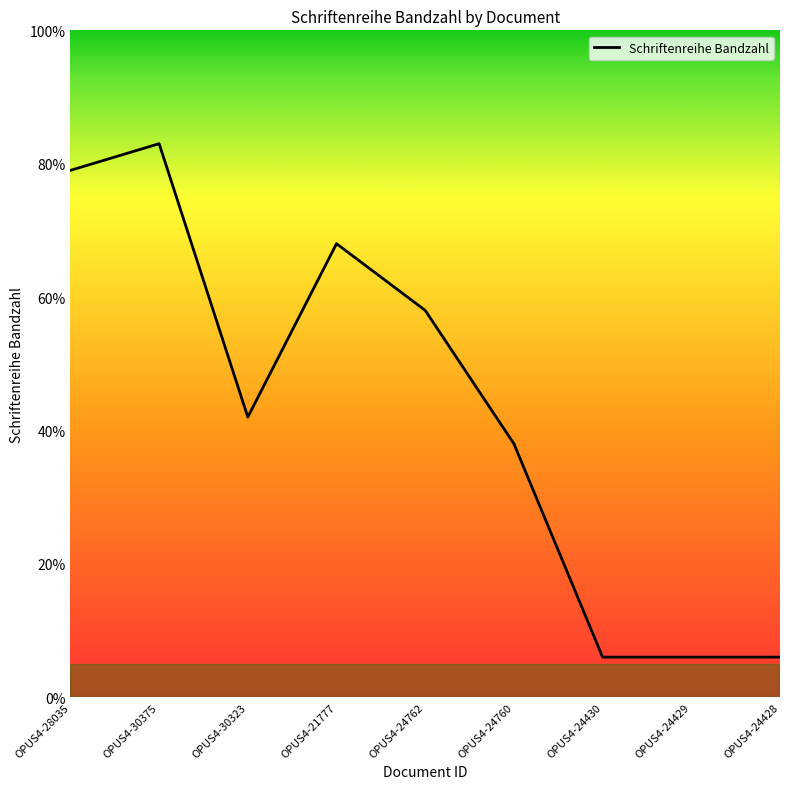

The value at OPUS4-21777 is 17. True or false?

False